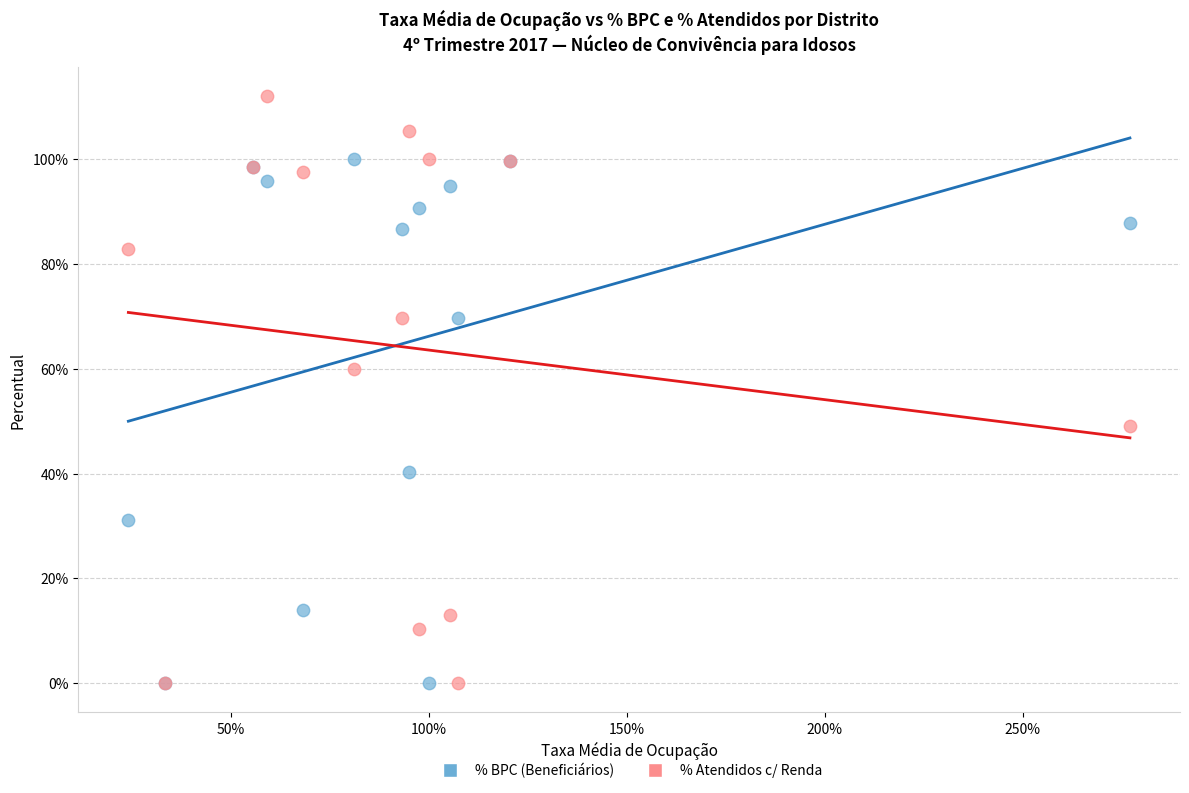

What are all the series names shown in the legend?

% BPC (Beneficiários), % Atendidos c/ Renda